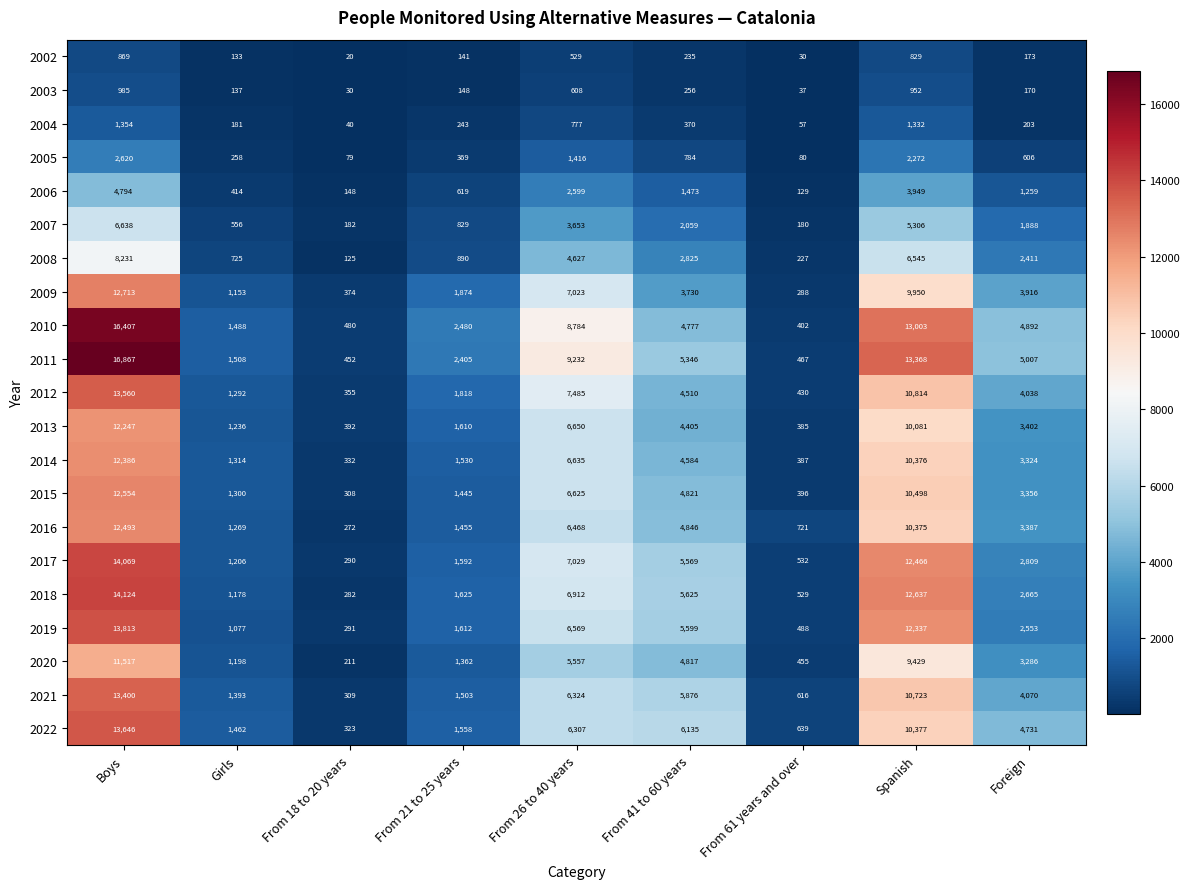

What is the difference between the maximum and second lowest values in the 2010 series?

15927